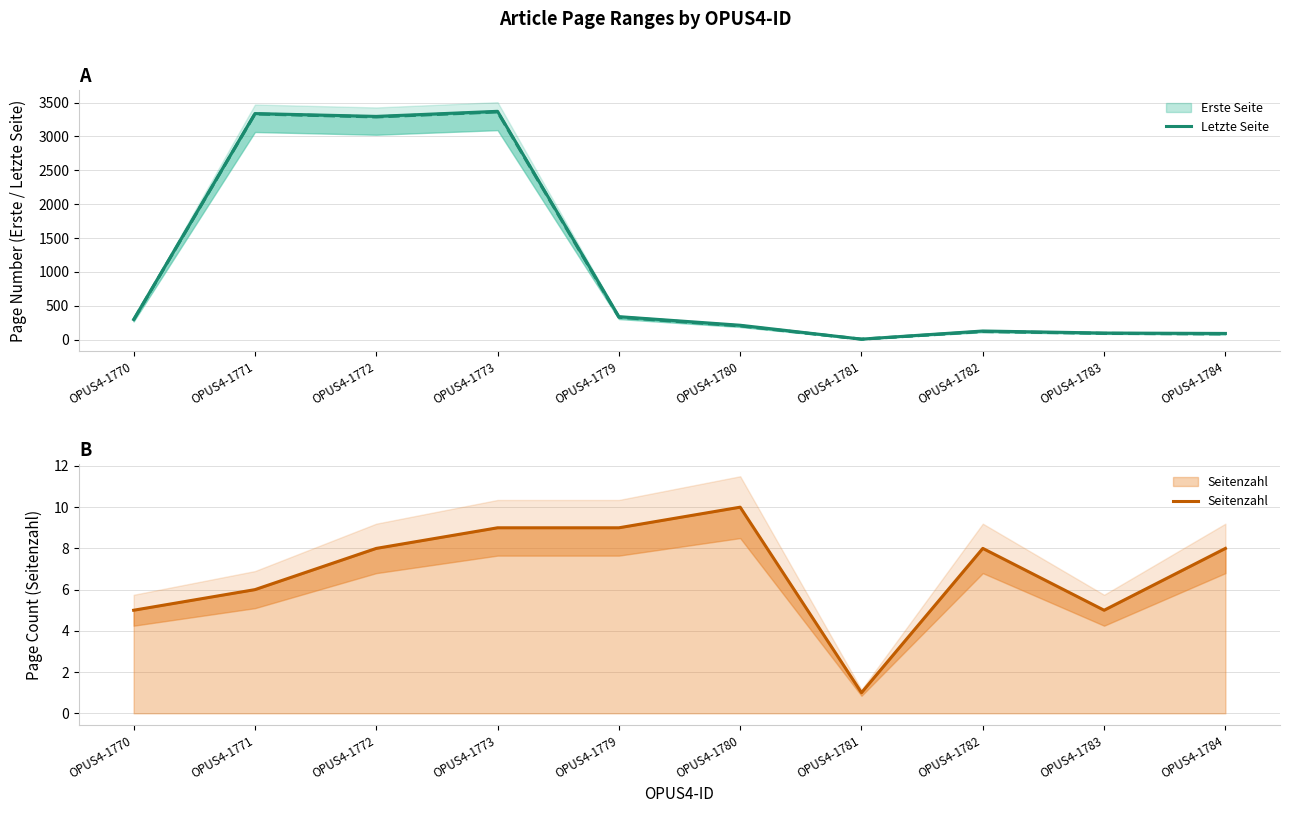

True or false: Letzte Seite has more than 0 interior local peaks.

True